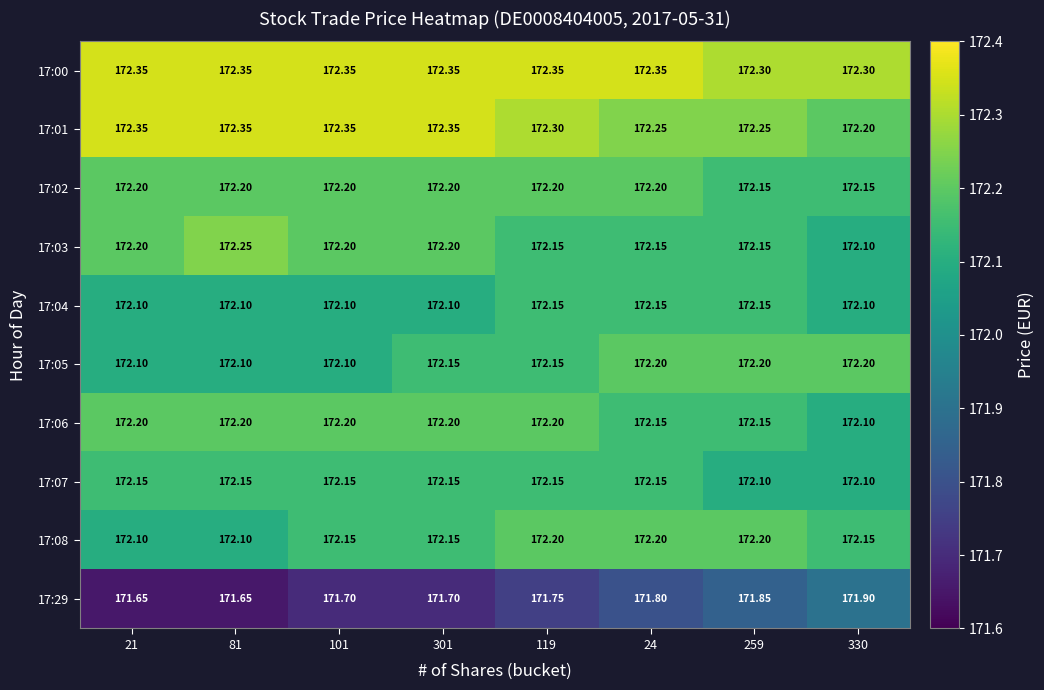

Is the value of 17:02 at 24 greater than the value of 17:00 at 101?

No